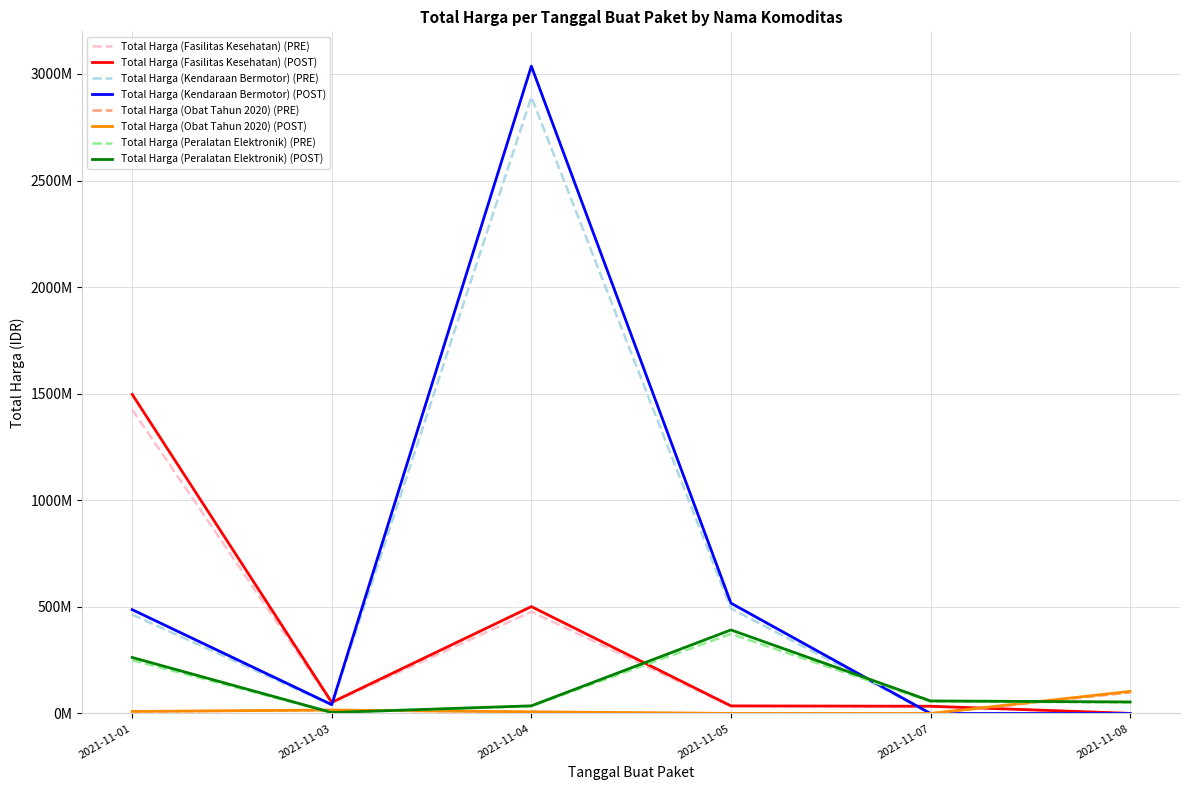

What are all the series names shown in the legend?

Total Harga (Fasilitas Kesehatan) (PRE), Total Harga (Fasilitas Kesehatan) (POST), Total Harga (Kendaraan Bermotor) (PRE), Total Harga (Kendaraan Bermotor) (POST), Total Harga (Obat Tahun 2020) (PRE), Total Harga (Obat Tahun 2020) (POST), Total Harga (Peralatan Elektronik) (PRE), Total Harga (Peralatan Elektronik) (POST)